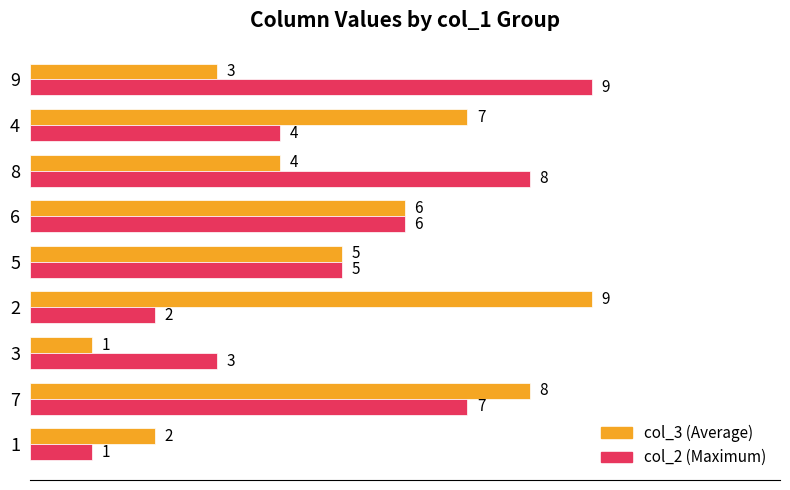

What is the greatest value displayed?

9